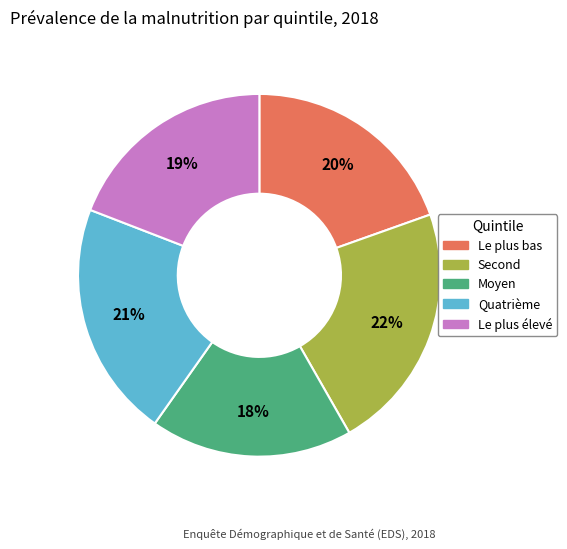

Is there a majority slice in this chart?

No